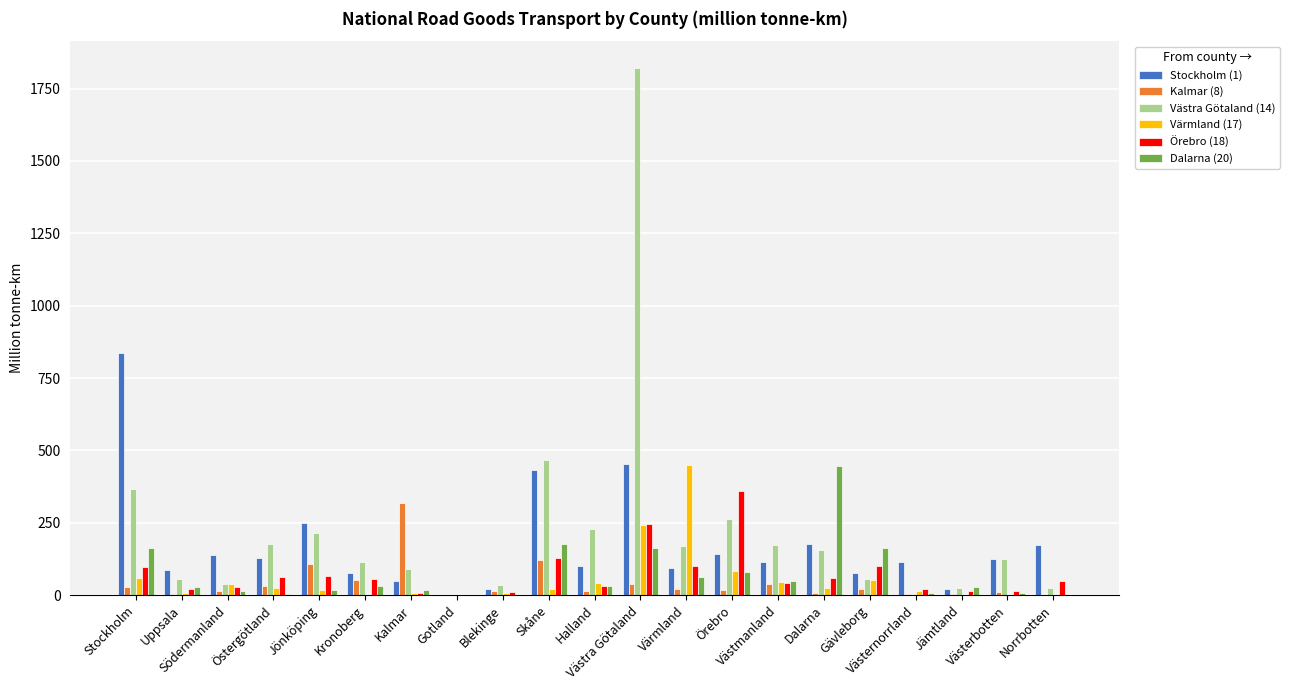

What is the total value across all series at Kalmar?

490.8